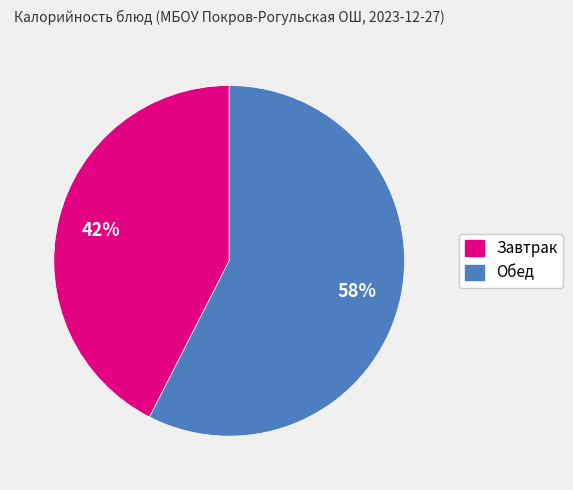

To the nearest percent, what is the average slice percentage?

50%